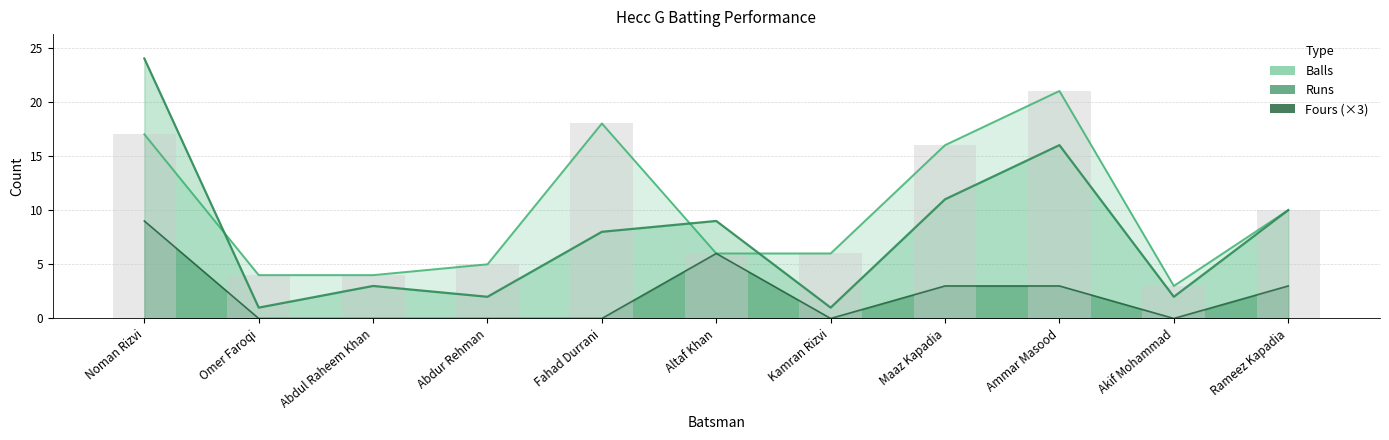

Rank the series at Omer Faroqi from highest to lowest value.

Balls, Runs, Fours (×3)